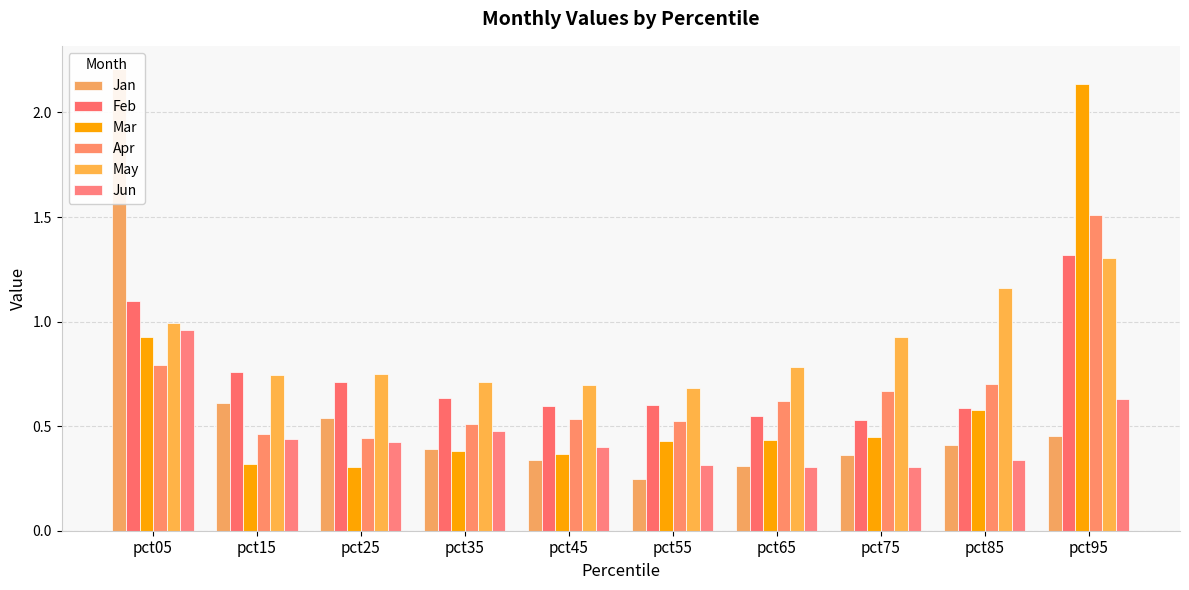

At which category is the sum across all series the highest?

pct95